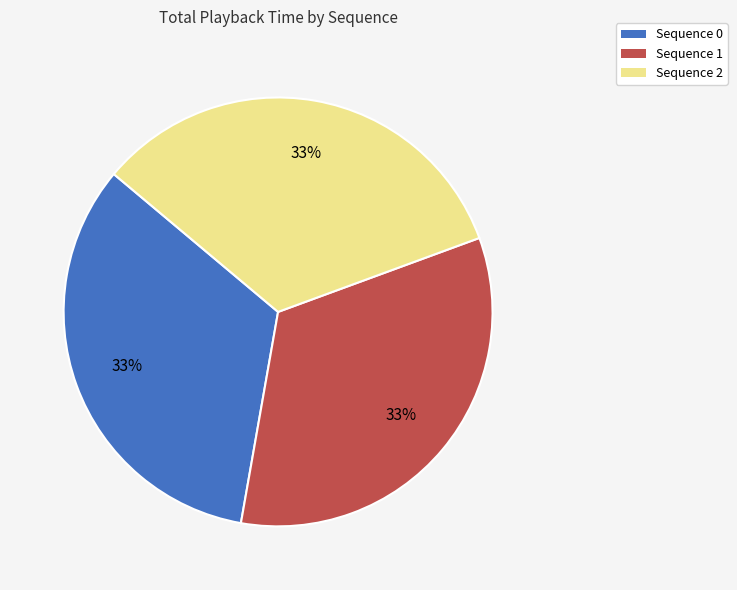

To the nearest percent, what portion does Sequence 2 represent?

33%